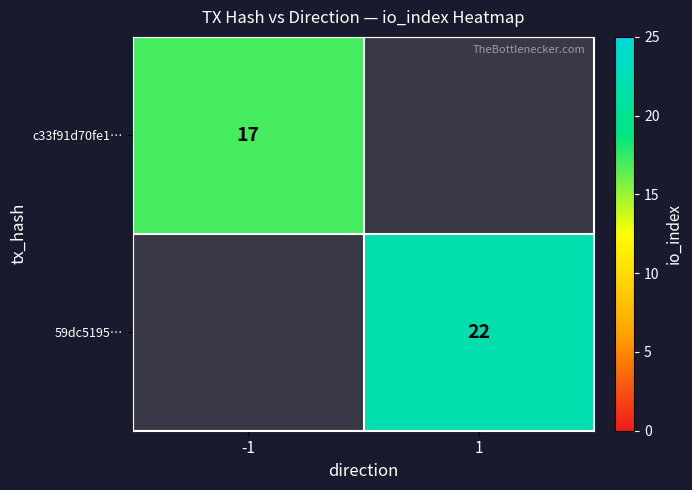

Which category has the highest value across all series?

1